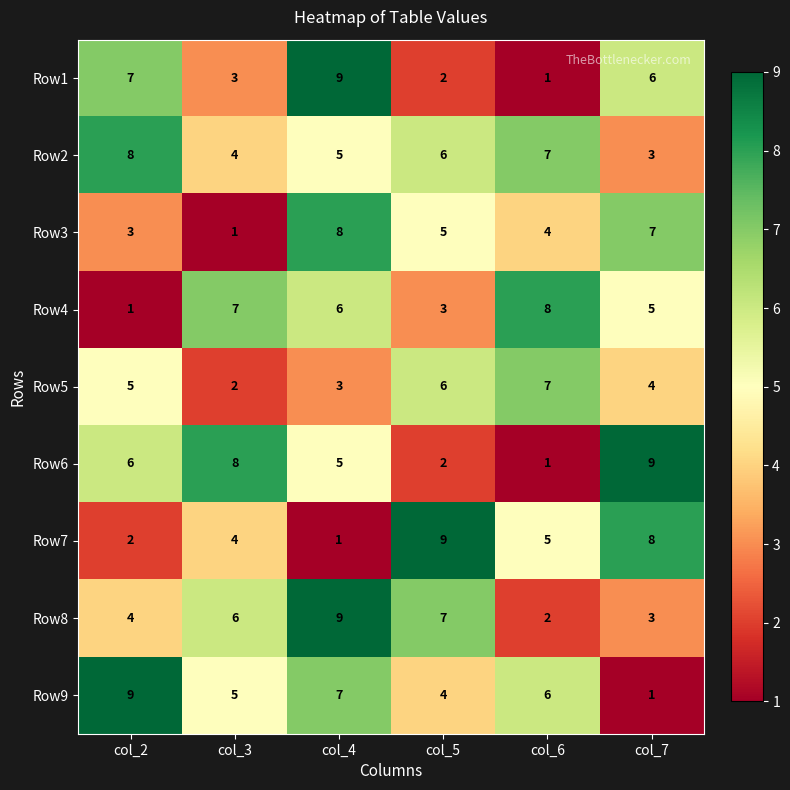

Which series has the largest total across all categories?

Row2